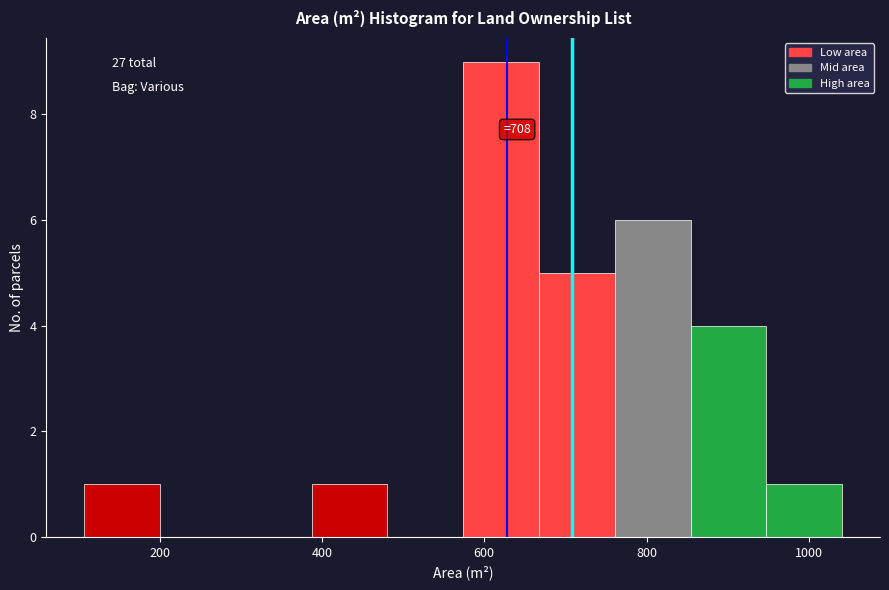

Over which range of the x-axis is the bar tallest?

580 to 660